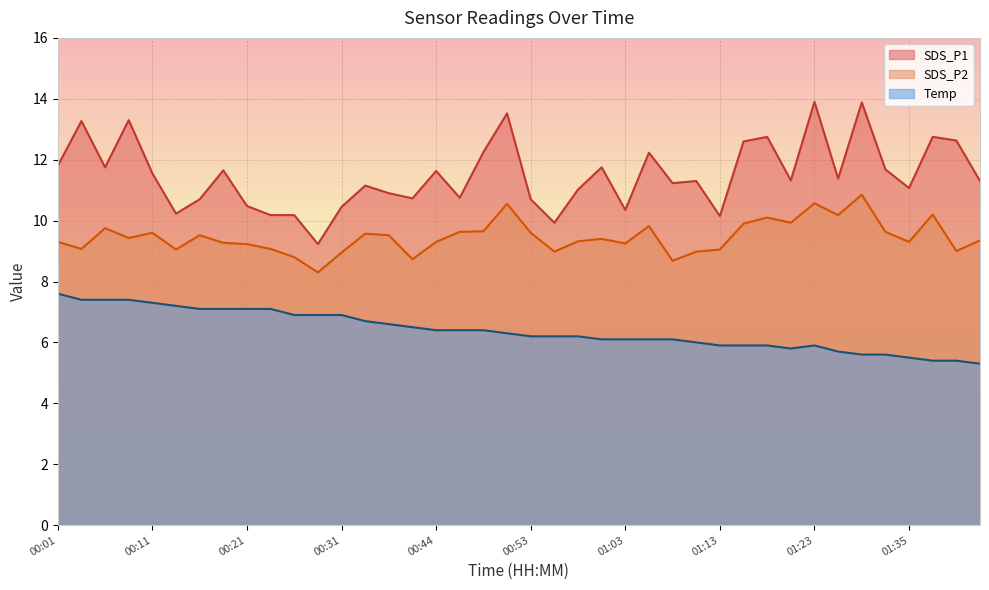

How many lines are shown in the chart?

3